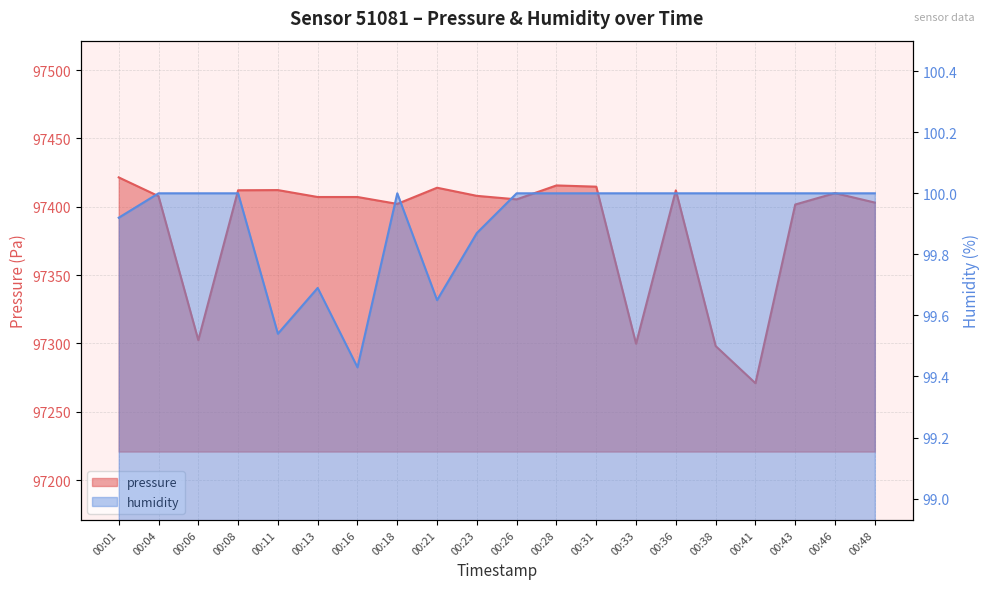

What is the average value of the humidity series?

99.9